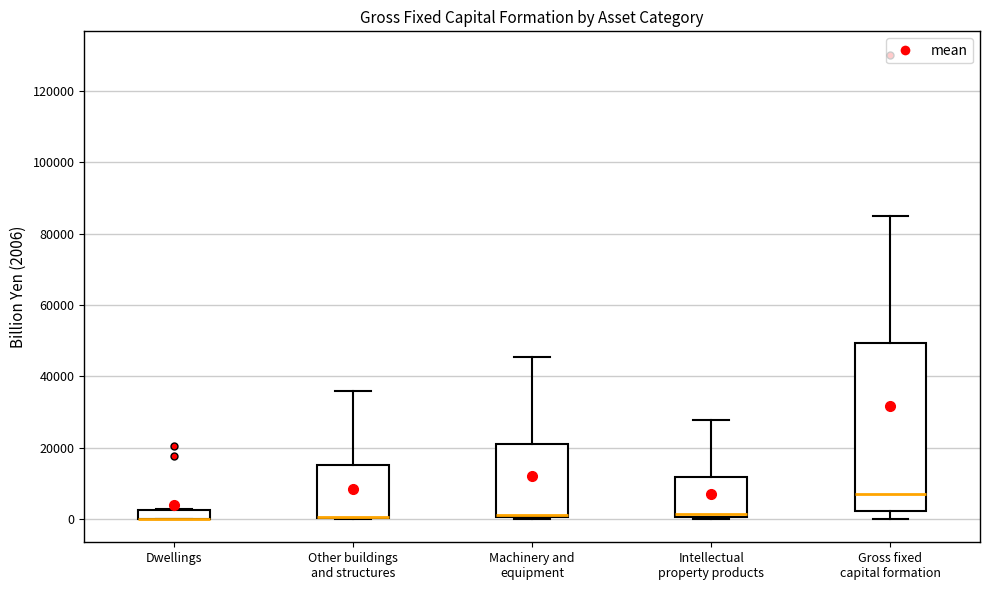

Comparing the boxes themselves (not the whiskers), which one is the tallest?

Gross fixed capital formation